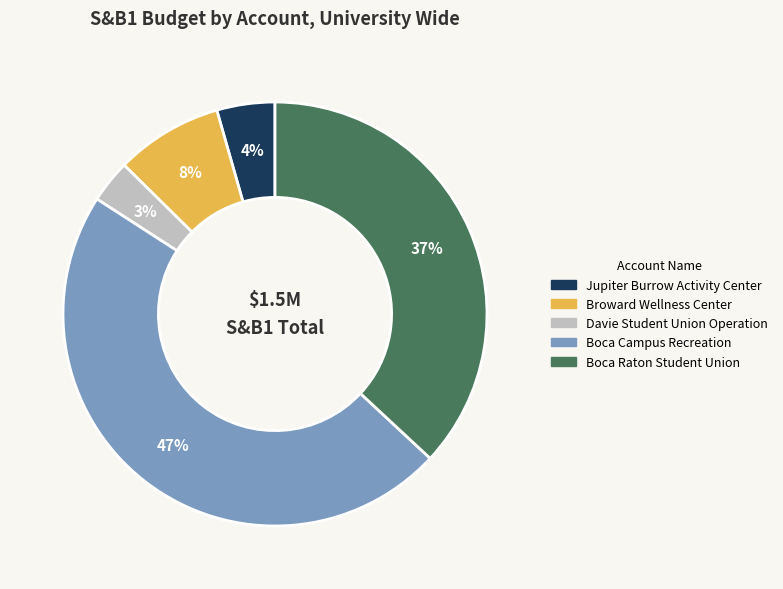

Is there a majority slice in this chart?

No